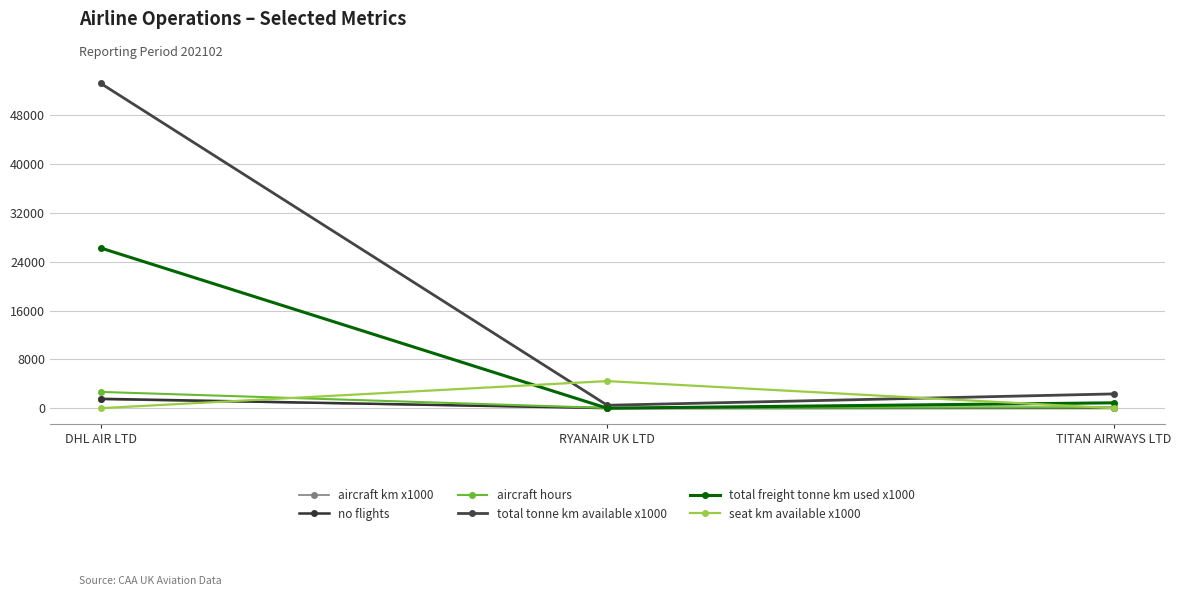

Rank the series by their maximum value, from highest to lowest.

total tonne km available x1000, total freight tonne km used x1000, seat km available x1000, aircraft hours, no flights, aircraft km x1000